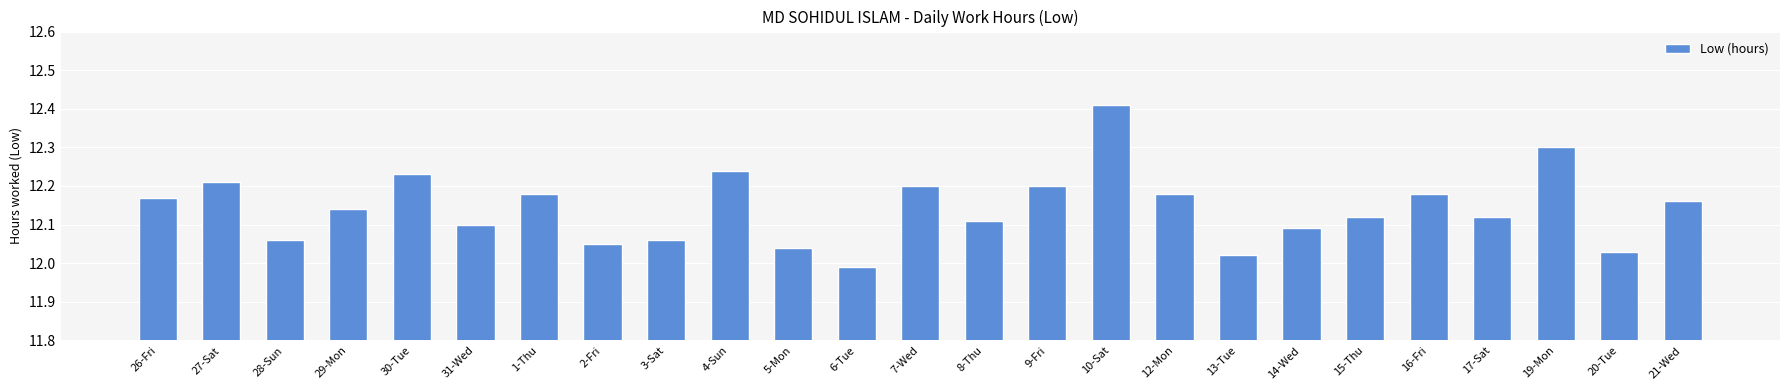

Are the bars grouped side by side (vs. stacked)?

No